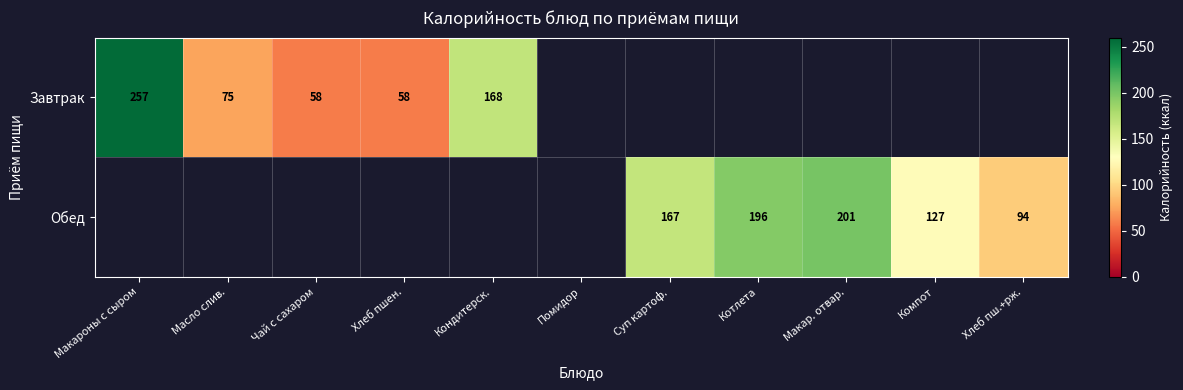

Which label corresponds to the smallest value in the chart?

Хлеб пшен.